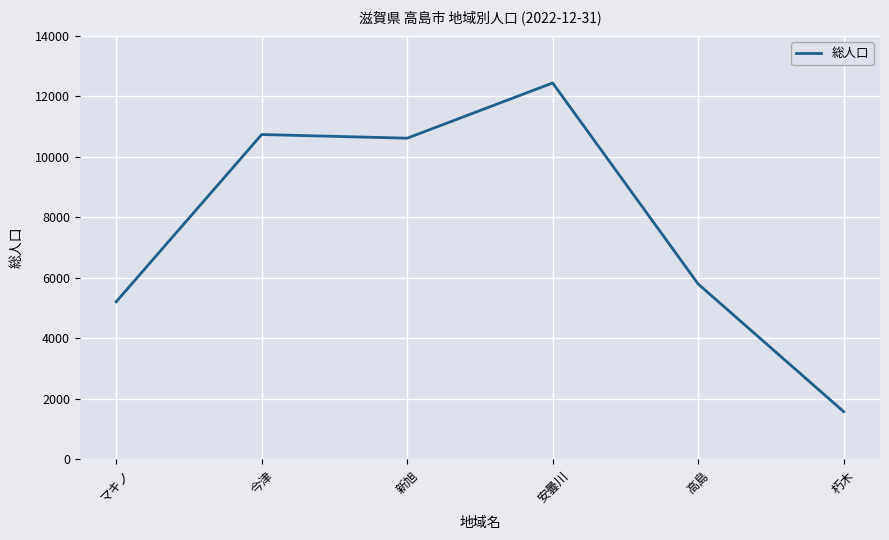

How many distinct data groups are displayed?

1